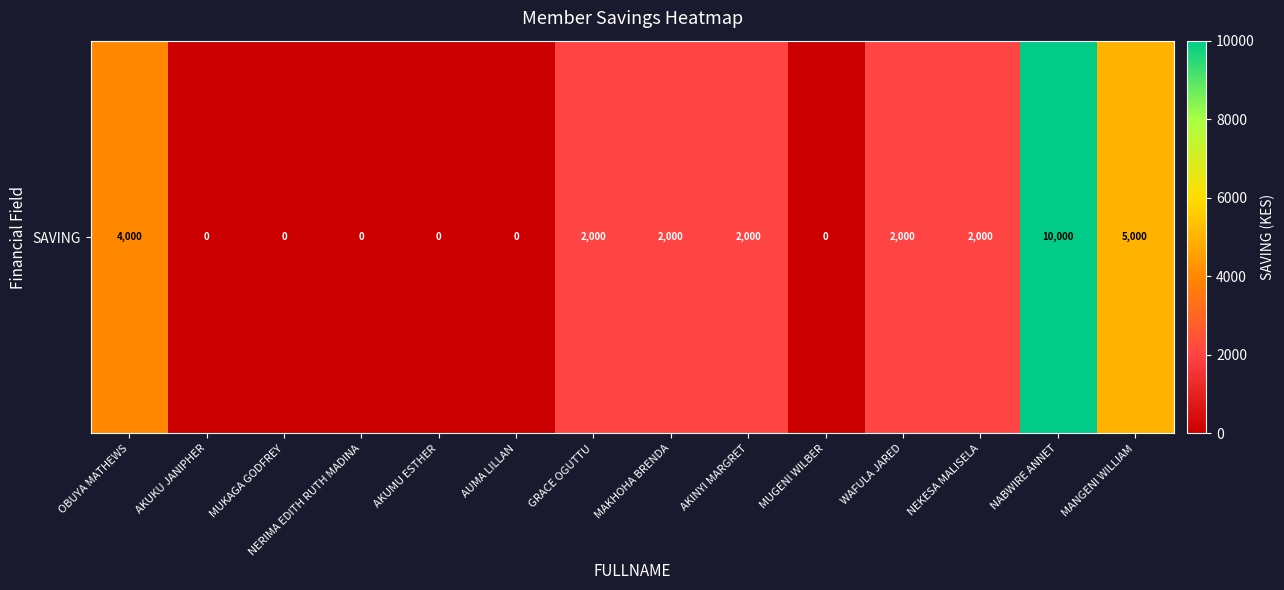

Is it true that the value at MANGENI WILLIAM is 5000?

True